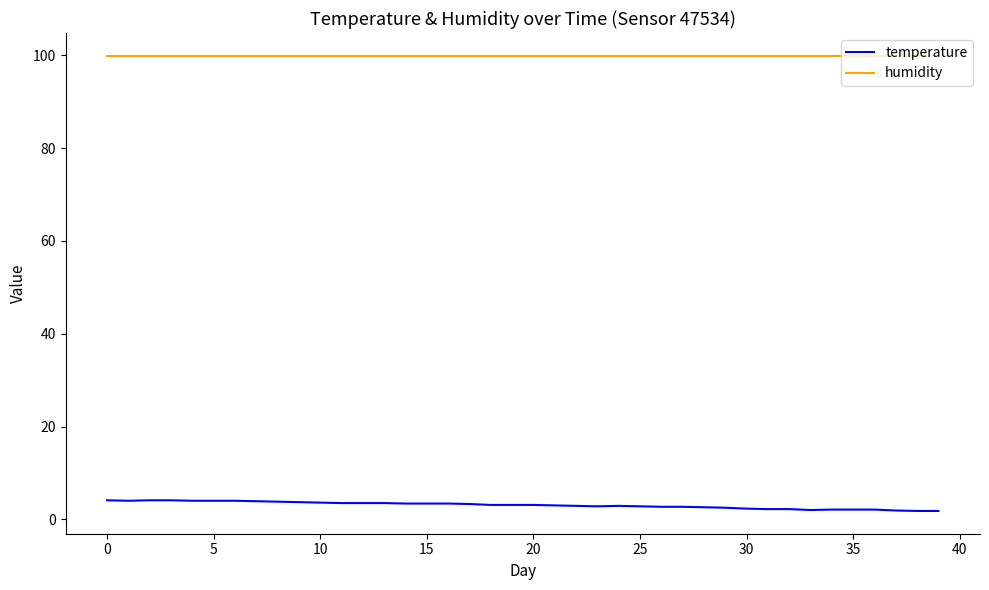

What is the difference between the maximum and minimum values in the temperature series?

2.3